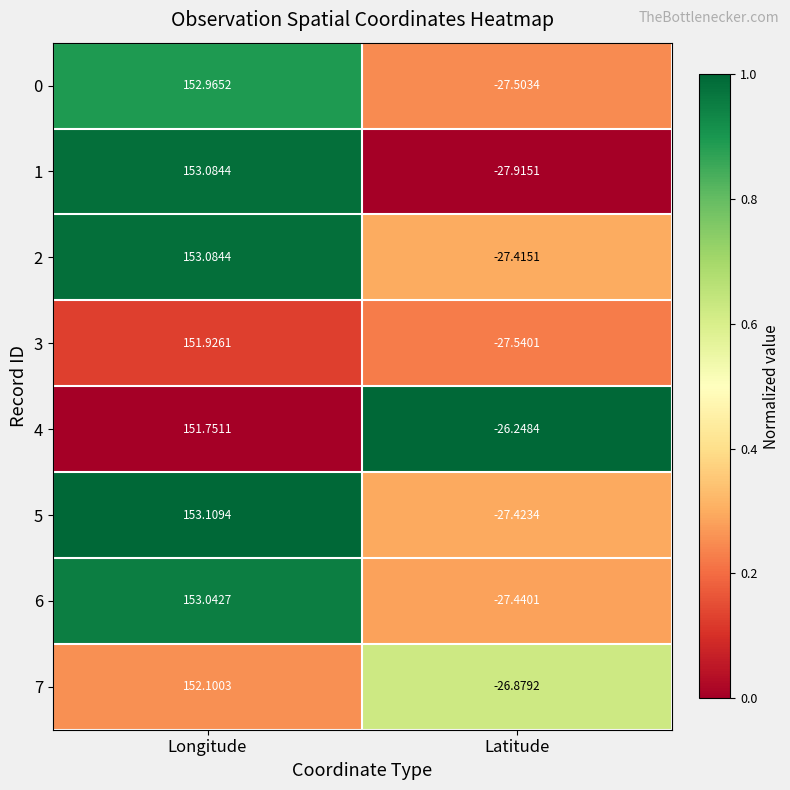

At which category is the sum across all series the highest?

Longitude